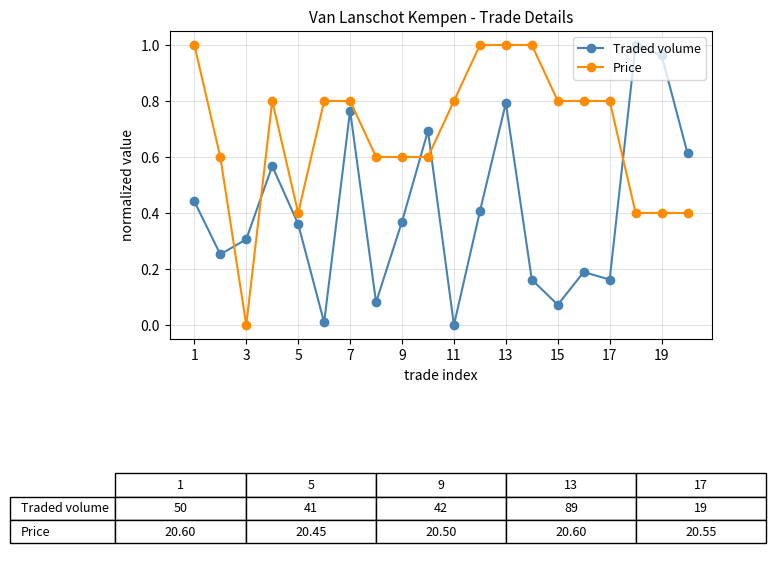

Rank the series by their average value, from lowest to highest.

Traded volume, Price